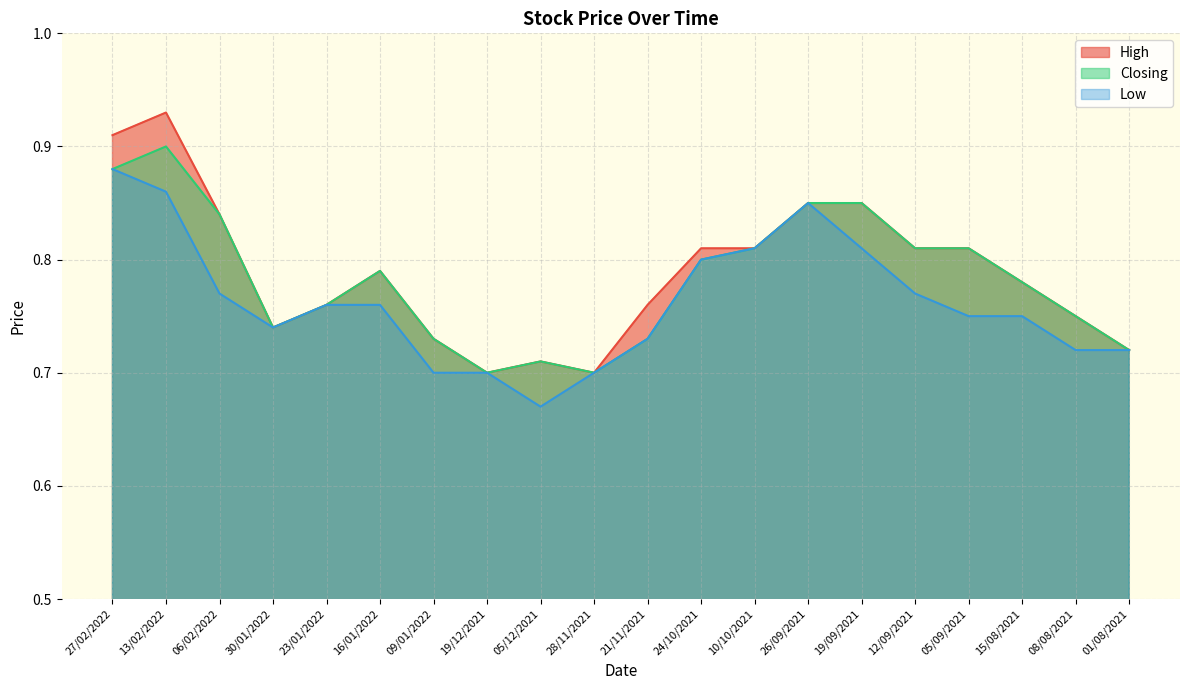

How many Low values are between 0 and 1?

20